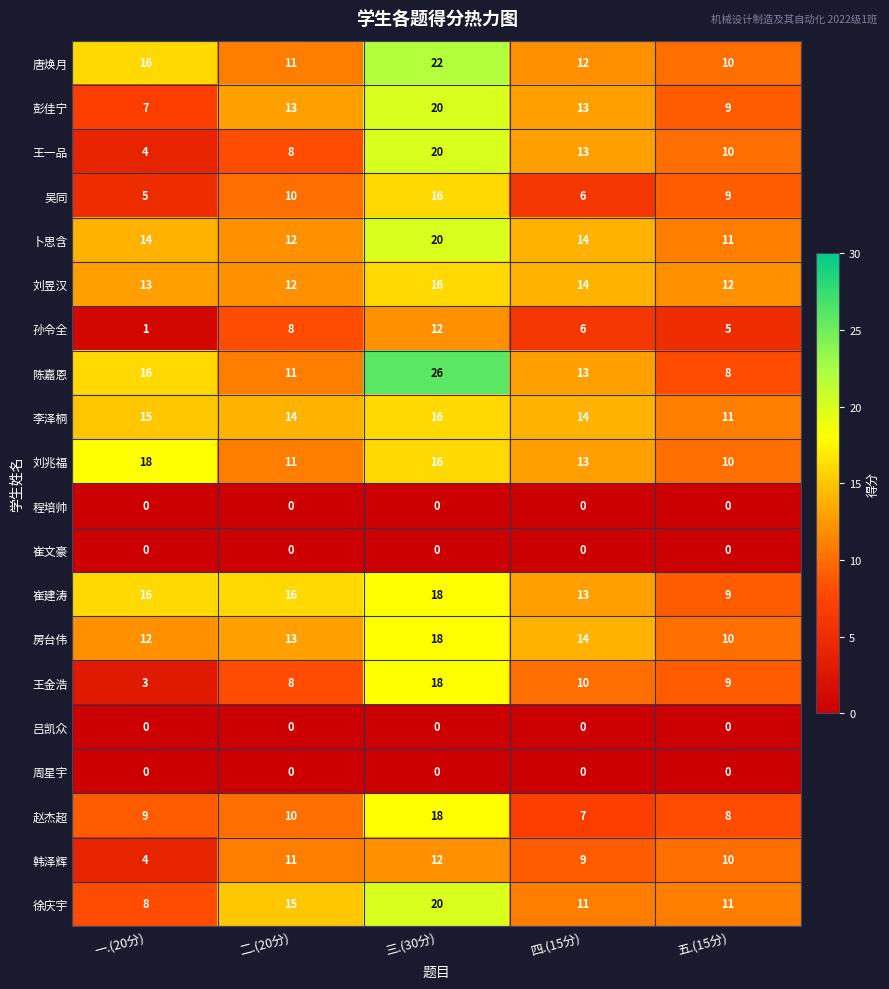

How many categories are shown in the chart?

5